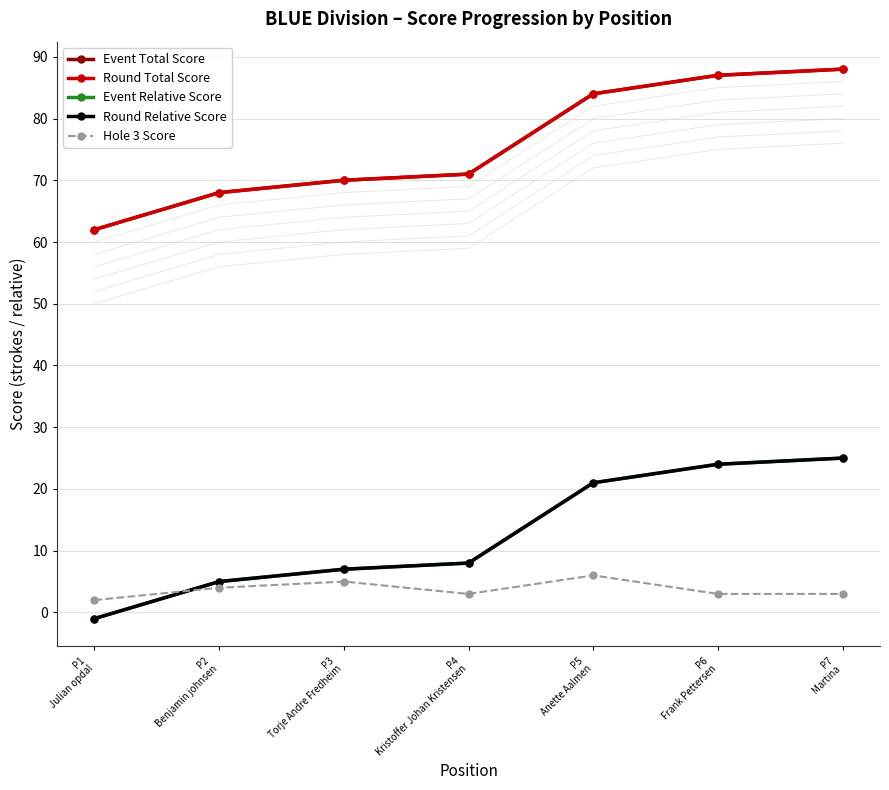

Reading left to right, extract all data points from this chart.

Event Total Score: 62	68	70	71	84	87	88
Round Total Score: 62	68	70	71	84	87	88
Event Relative Score: -1	5	7	8	21	24	25
Round Relative Score: -1	5	7	8	21	24	25
Hole 3 Score: 2	4	5	3	6	3	3